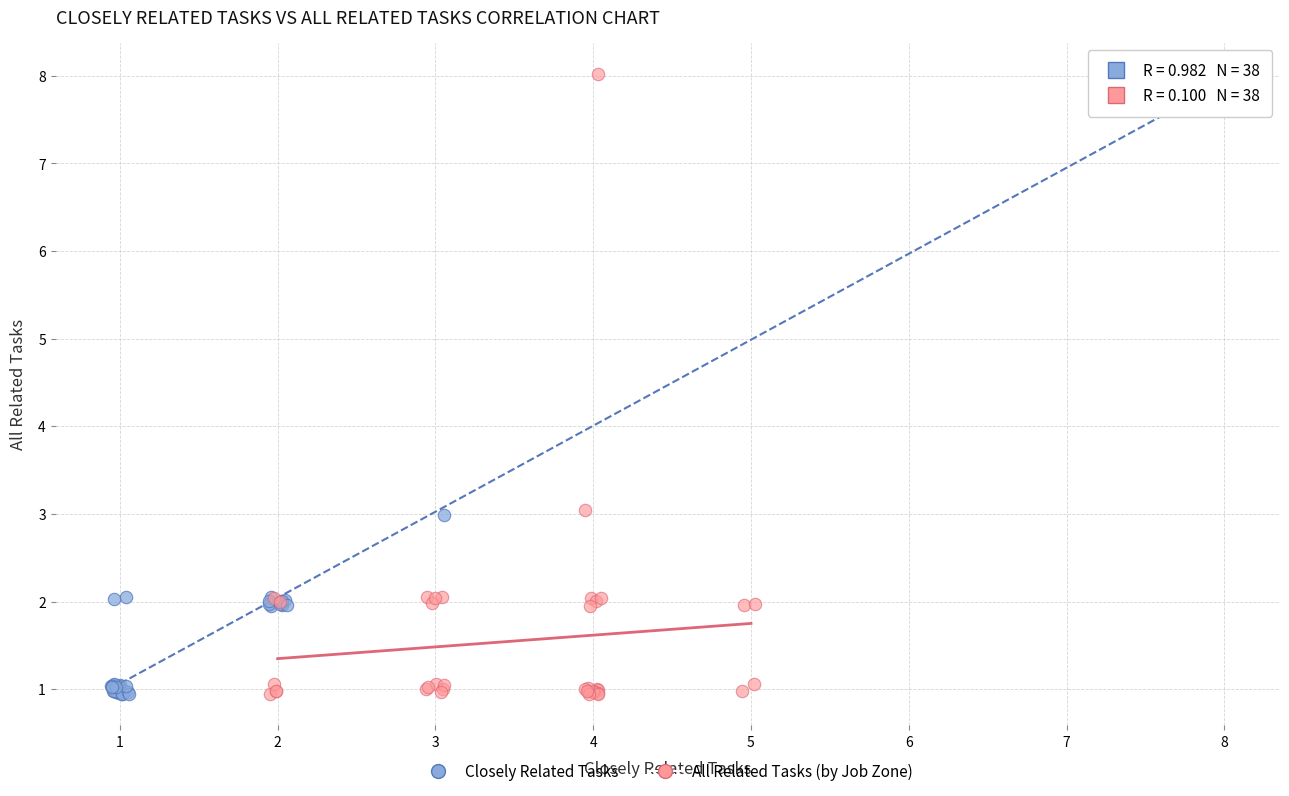

What are all the series names shown in the legend?

Closely Related Tasks, All Related Tasks (by Job Zone)